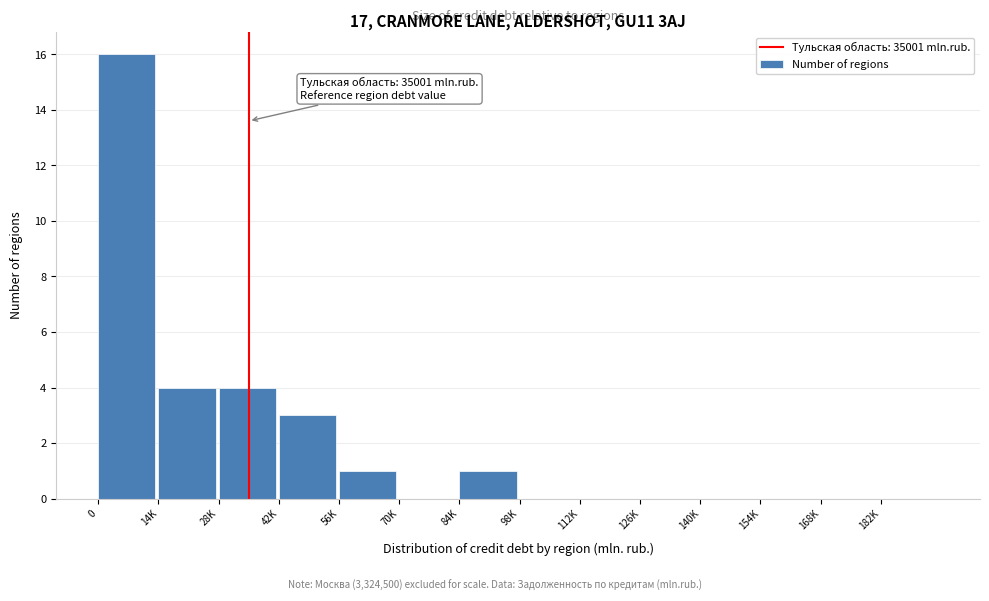

Reading left to right, what are all the values shown in this chart?

0=16	14K=4	28K=4	42K=3	56K=1	70K=0	84K=1	98K=0	112K=0	126K=0	140K=0	154K=0	168K=0	182K=0